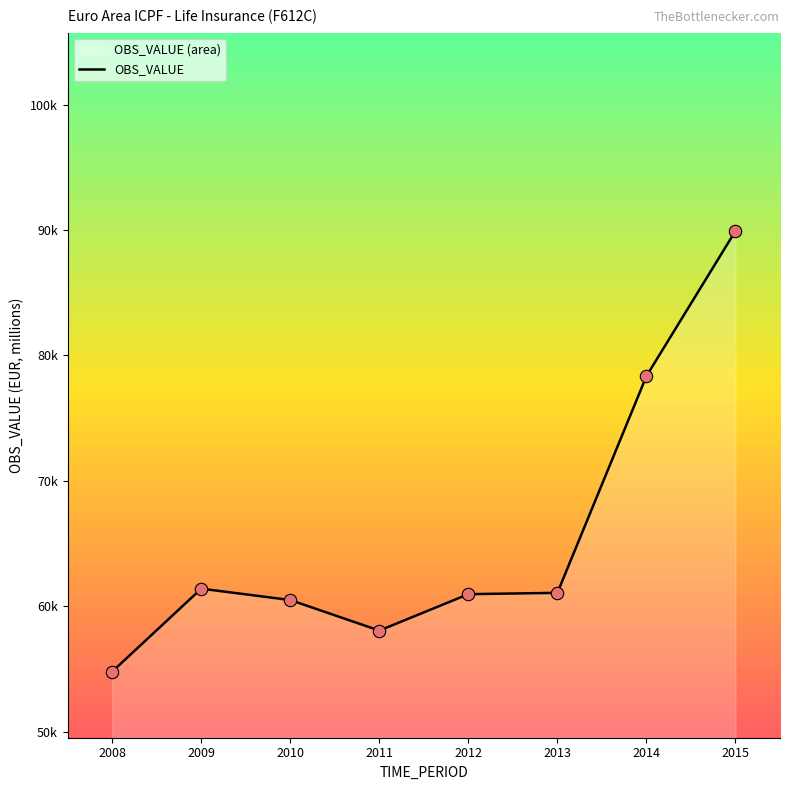

What is the ratio of the value at 2010 to the value at 2014?

0.8